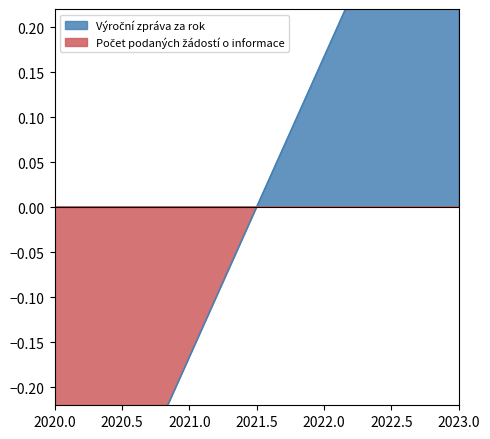

Read the value at 2023.

0.5